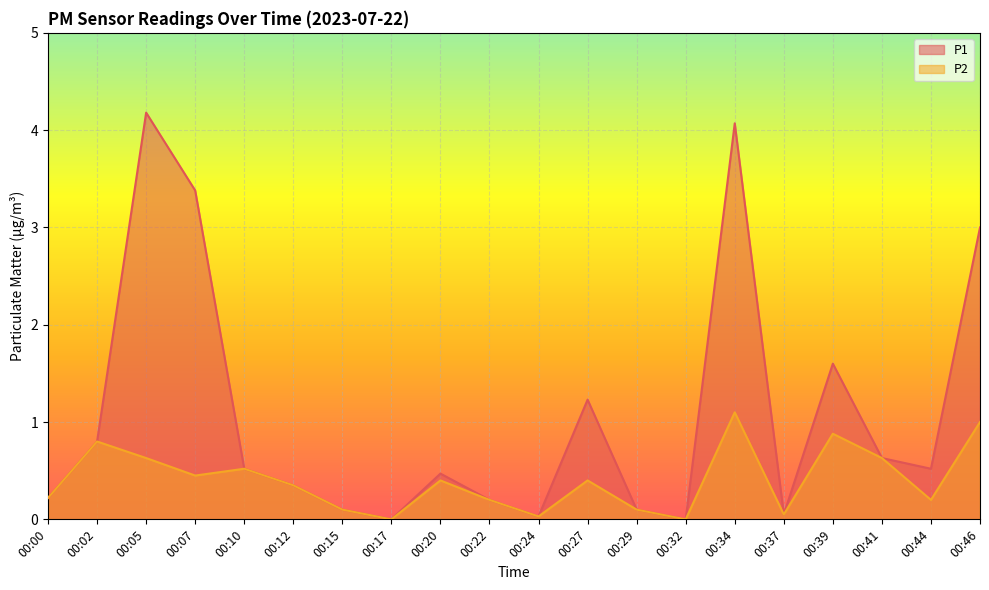

How many lines are shown in the chart?

2